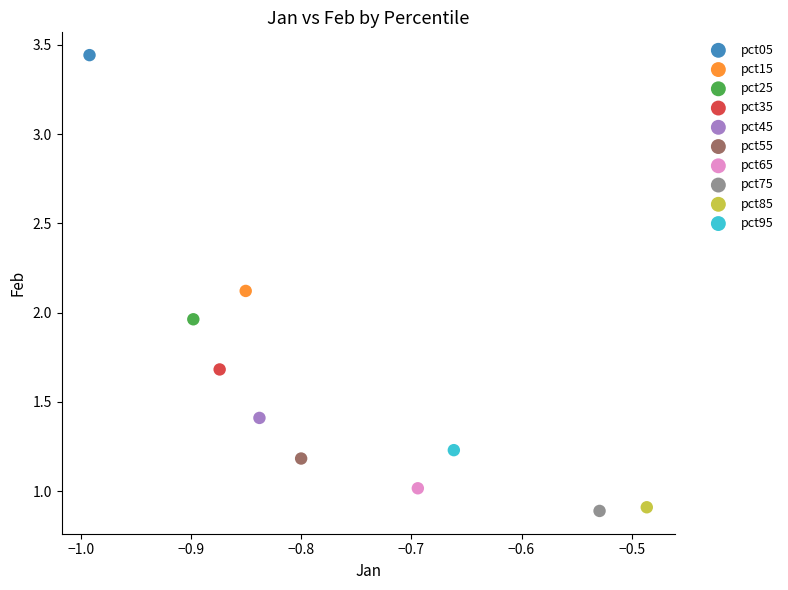

What are all the series names shown in the legend?

pct05, pct15, pct25, pct35, pct45, pct55, pct65, pct75, pct85, pct95